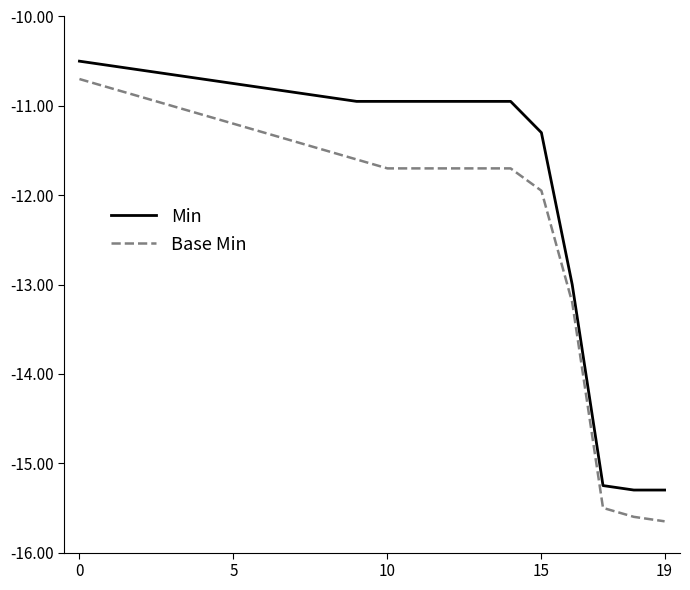

What is the difference between the maximum and minimum values in the Min series?

4.8